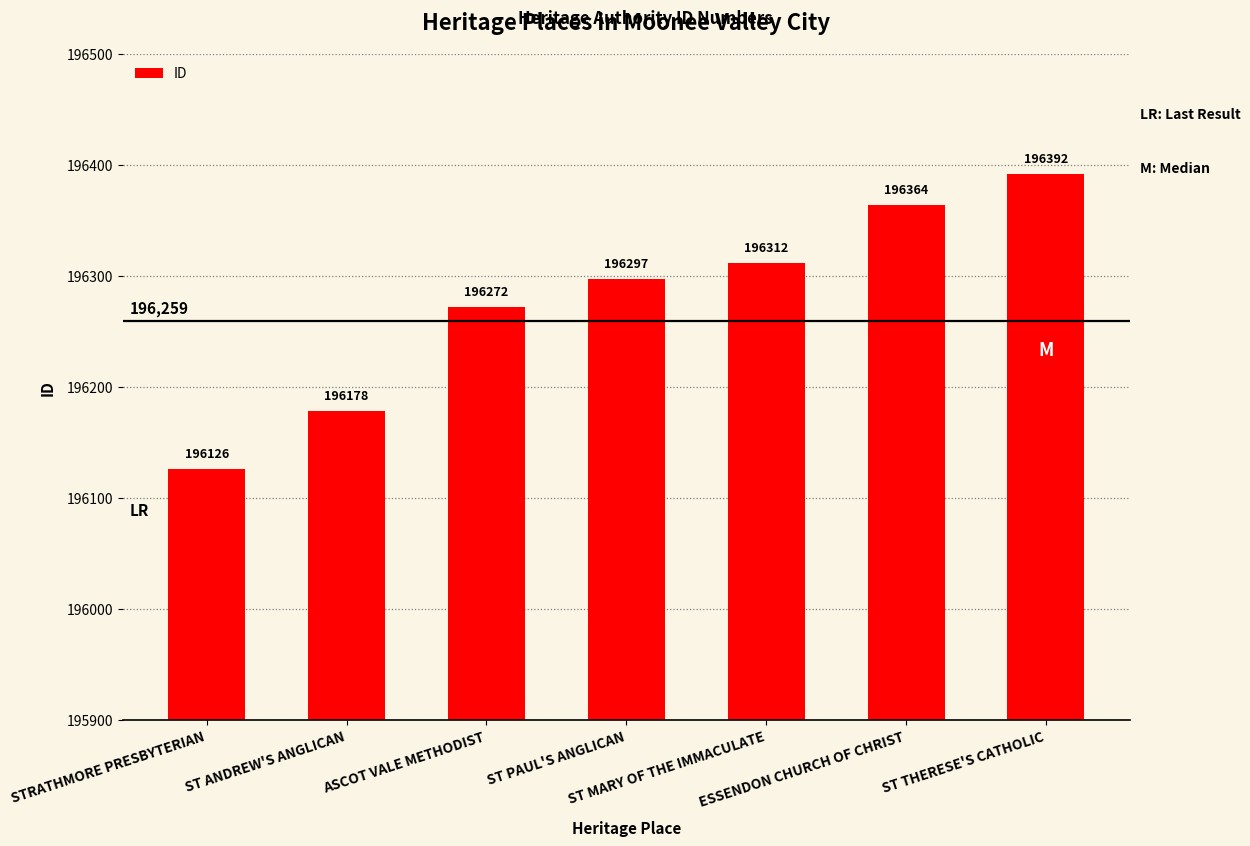

What value does the data have at ST THERESE'S CATHOLIC?

196392